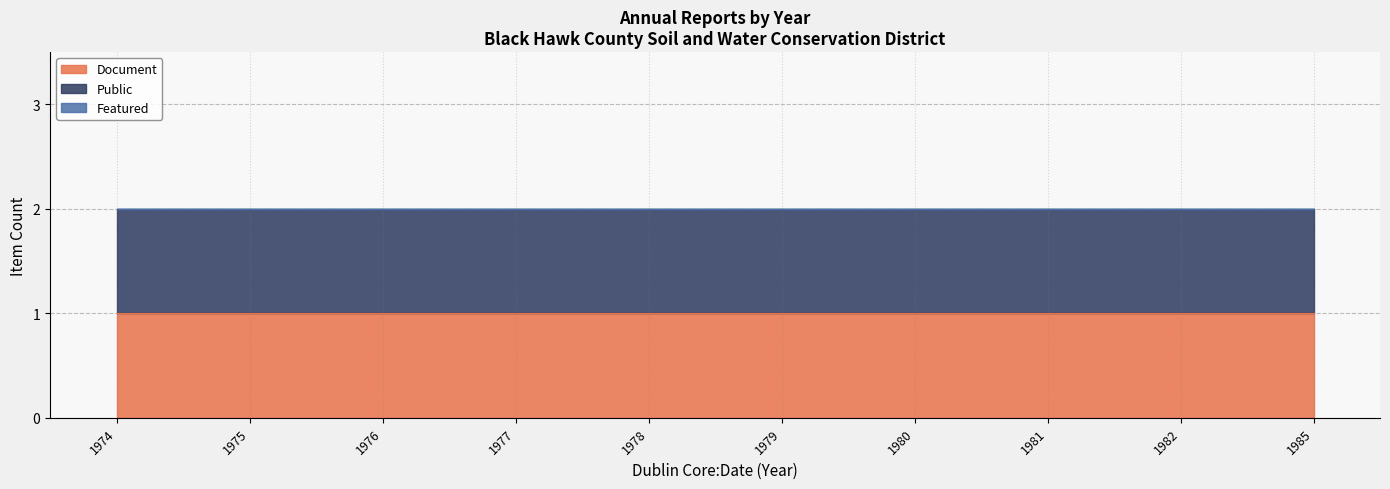

What is the value of the Public point at the 8th from the left?

1